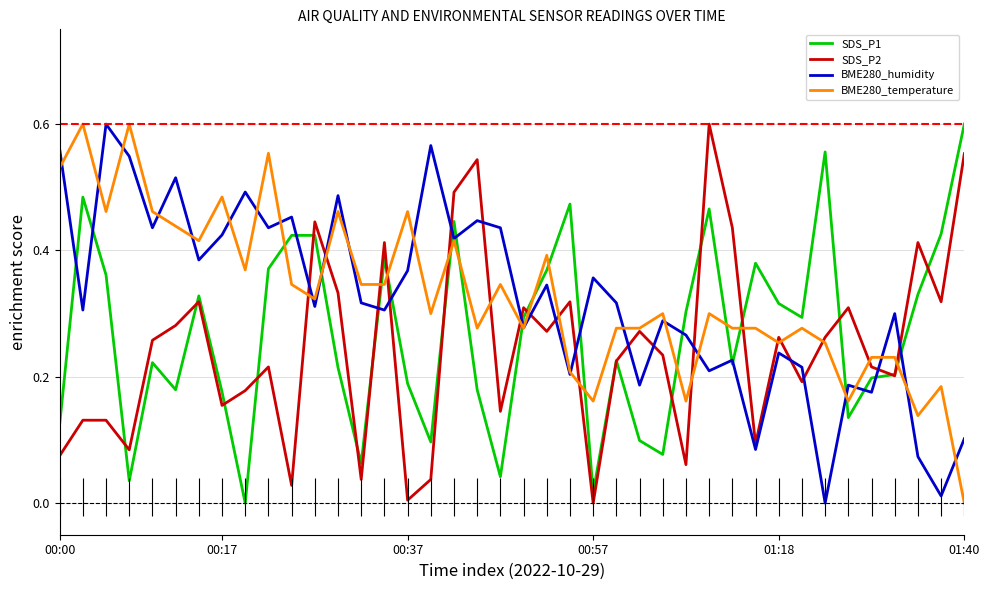

Which series has the largest total across all categories?

BME280_temperature